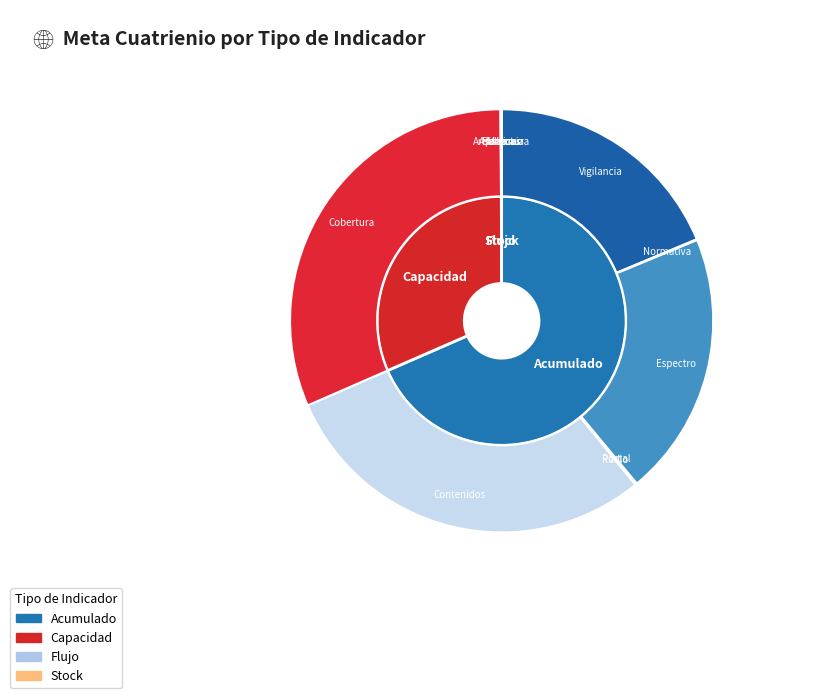

Which category has the biggest portion of the pie?

Acumulado